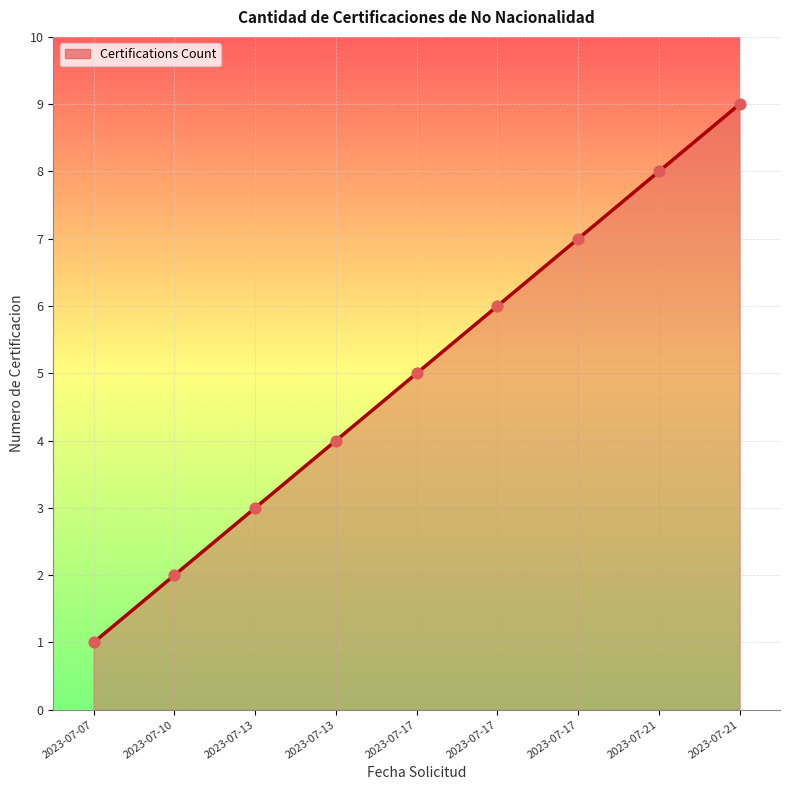

What is the change in value from 2023-07-13 to 2023-07-17?

+3